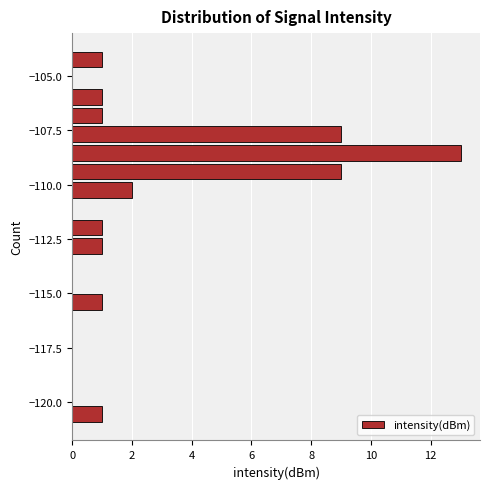

Read against the y-axis, roughly where is the centre of the longest bar?

-108.5